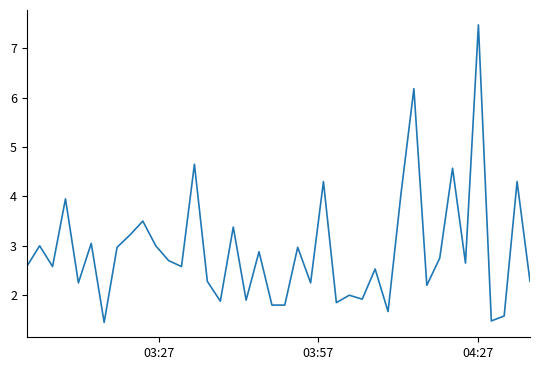

What is the maximum value shown in the chart?

7.5